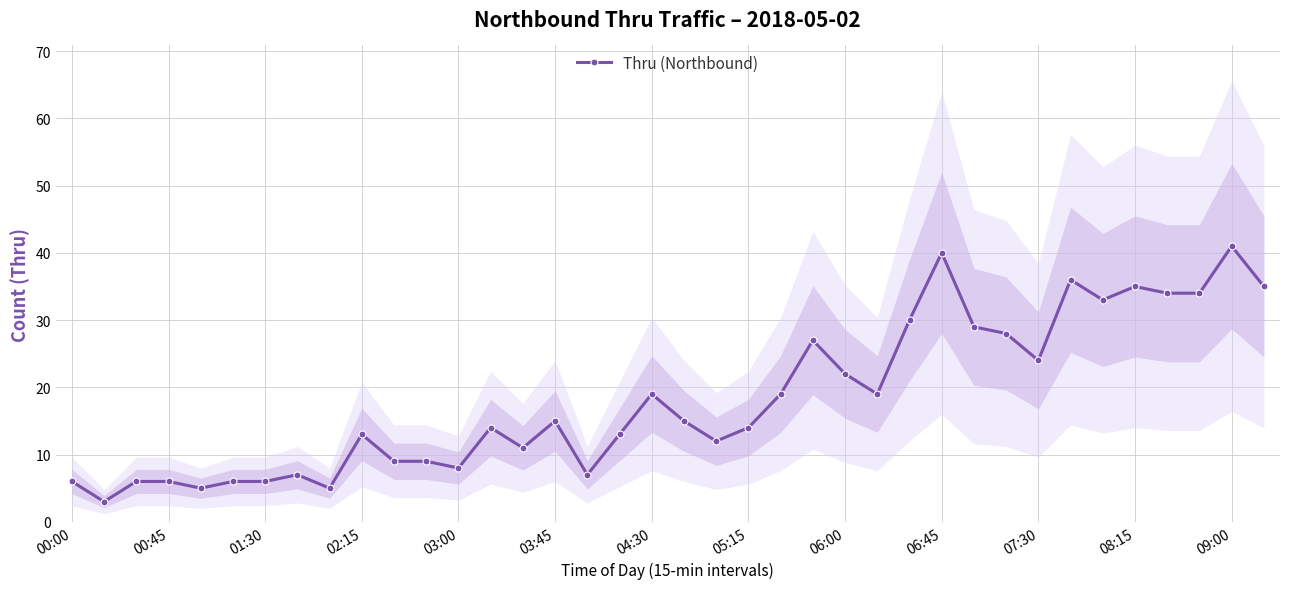

What is the maximum value for Thru (Northbound)?

41